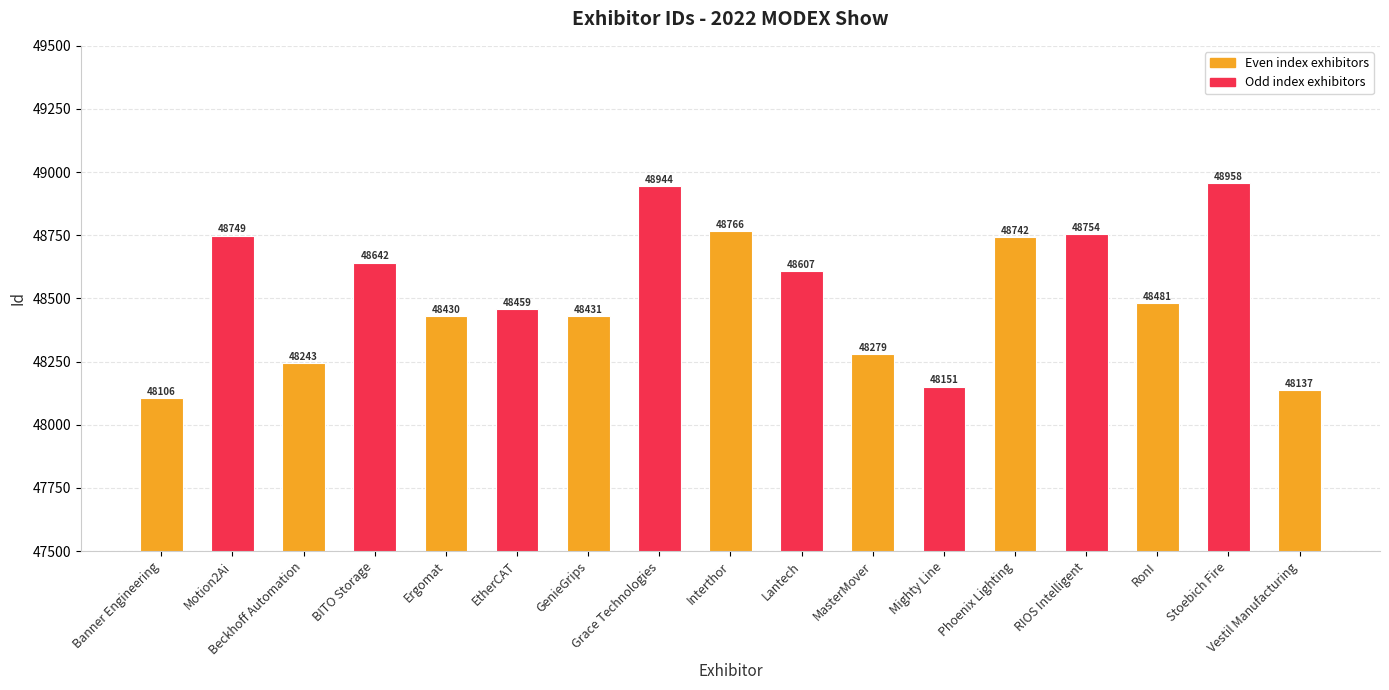

Where does the data first go above 48481?

Motion2Ai